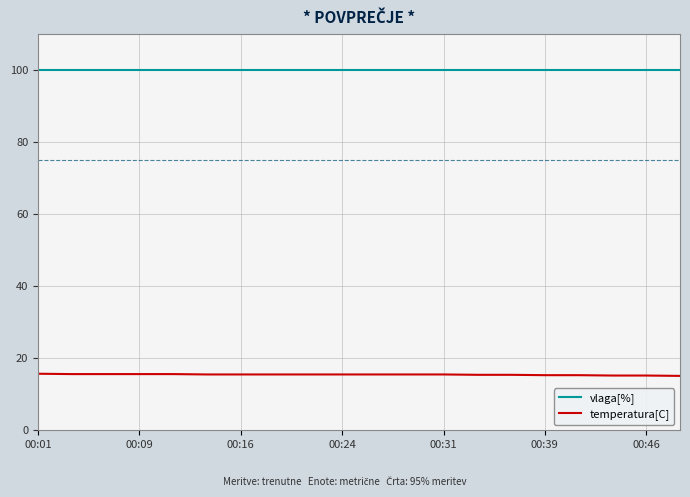

Which series has the largest total across all categories?

vlaga[%]